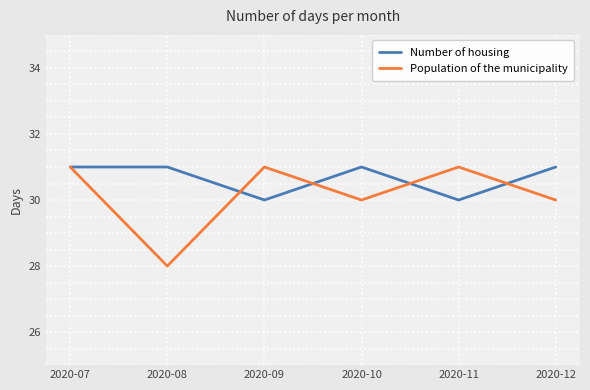

List the series in order of their overall mean, lowest first.

Population of the municipality, Number of housing